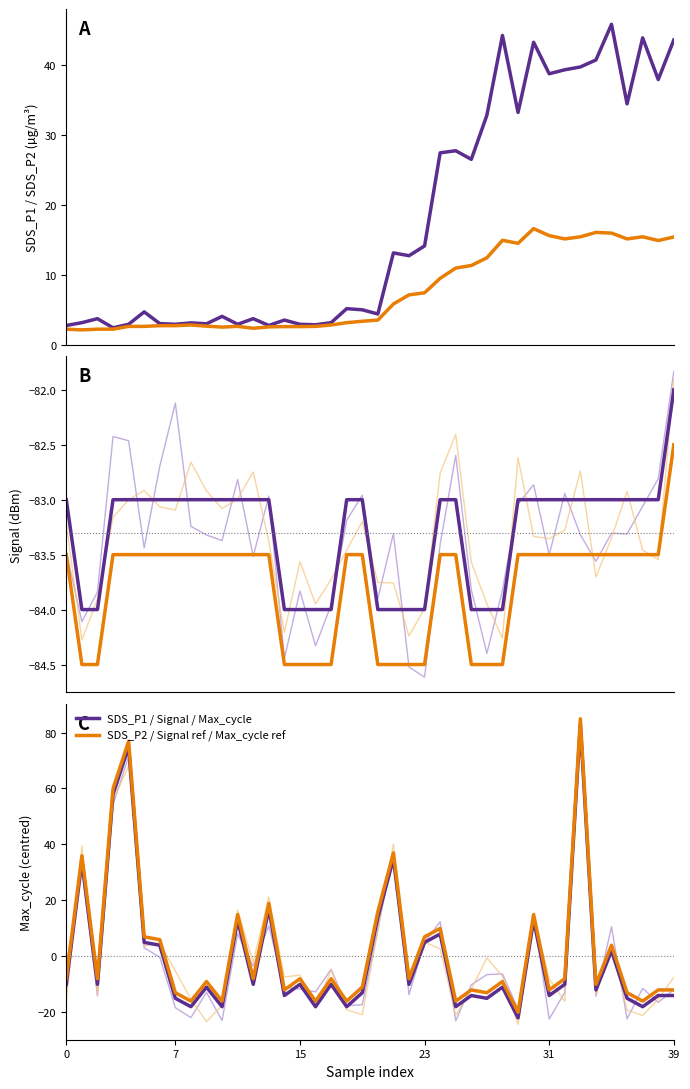

What is the label of the 25th point from the left?

24